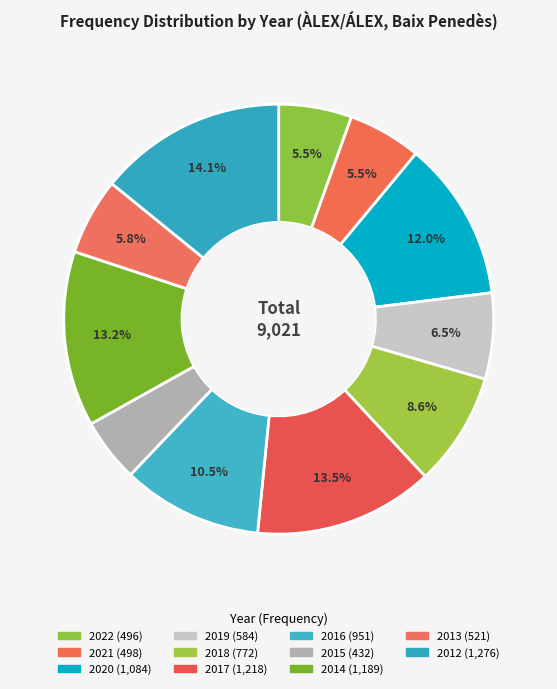

Which slice is the smallest?

2015